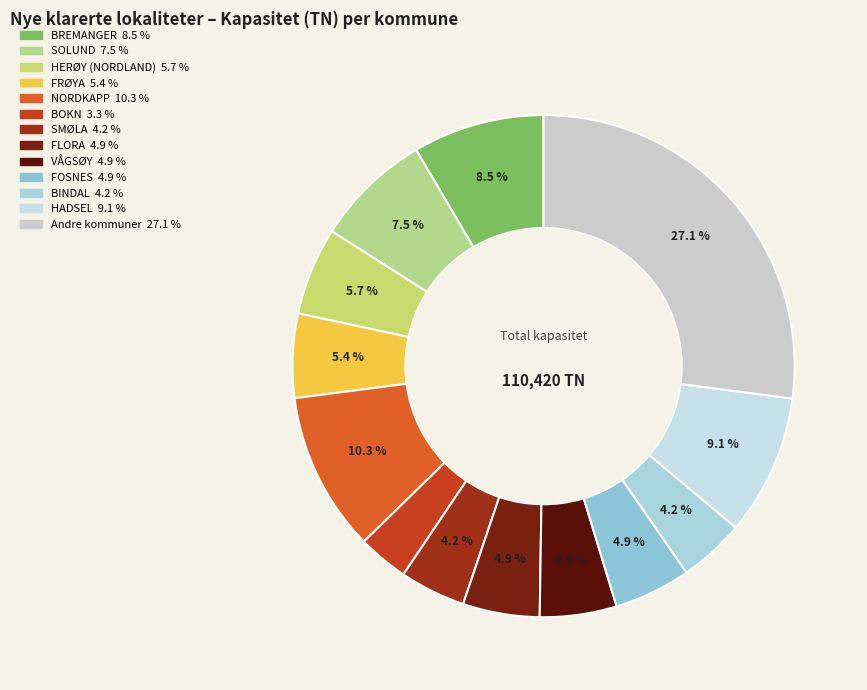

To the nearest percent, what is the difference between the largest and smallest slice percentages?

24%